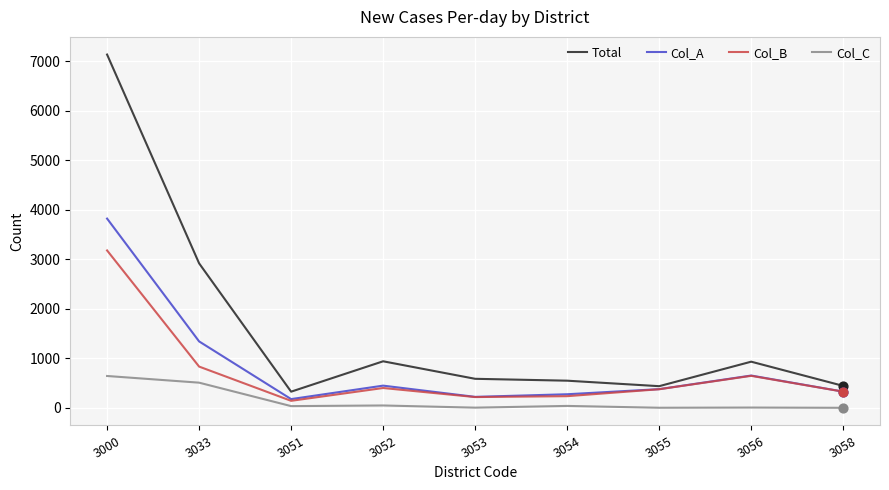

Is the value of Col_C at 3053 greater than the value of Total at 3055?

No